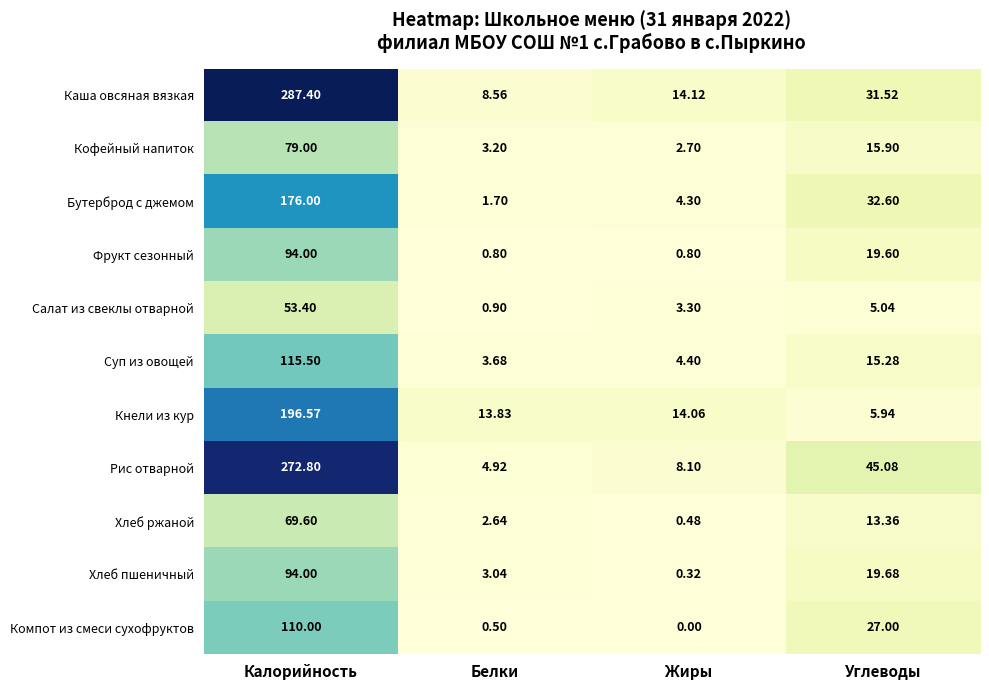

Where does the Салат из свеклы отварной series first go above 5?

Калорийность